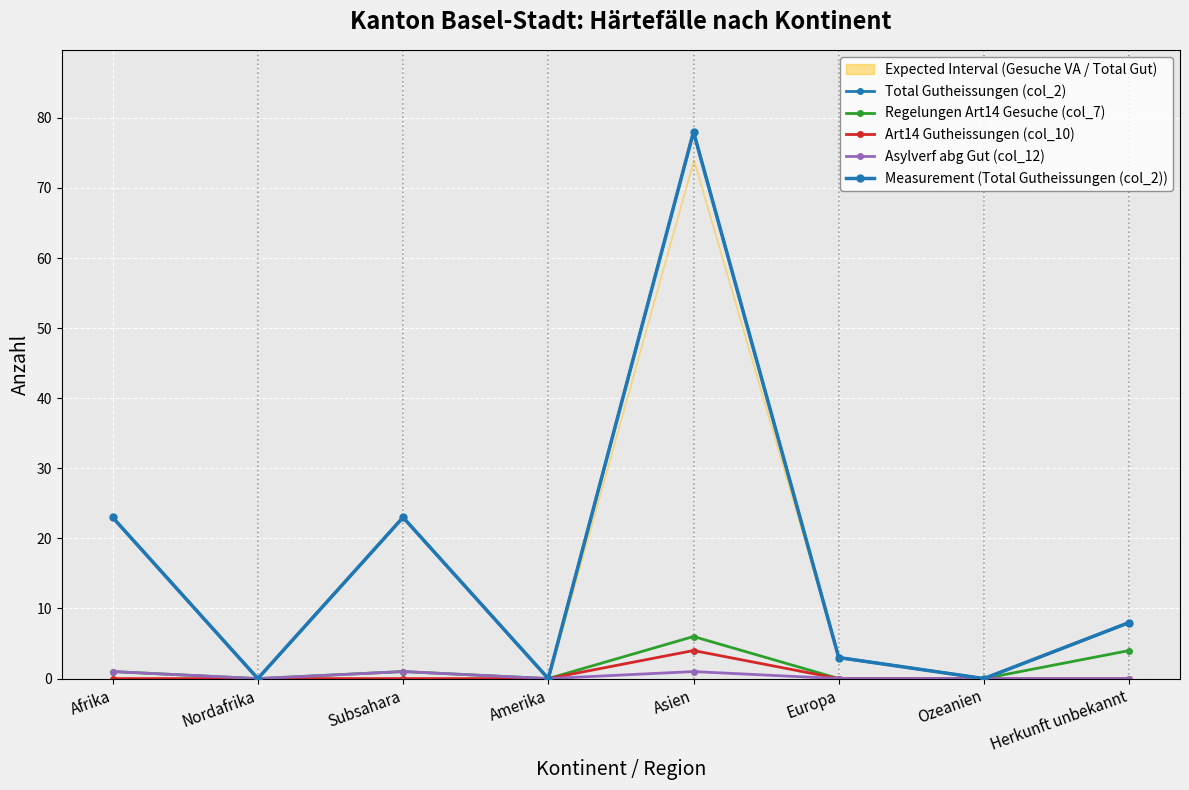

What is the value of the Measurement (Total Gutheissungen (col_2)) point at the 5th from the left?

78